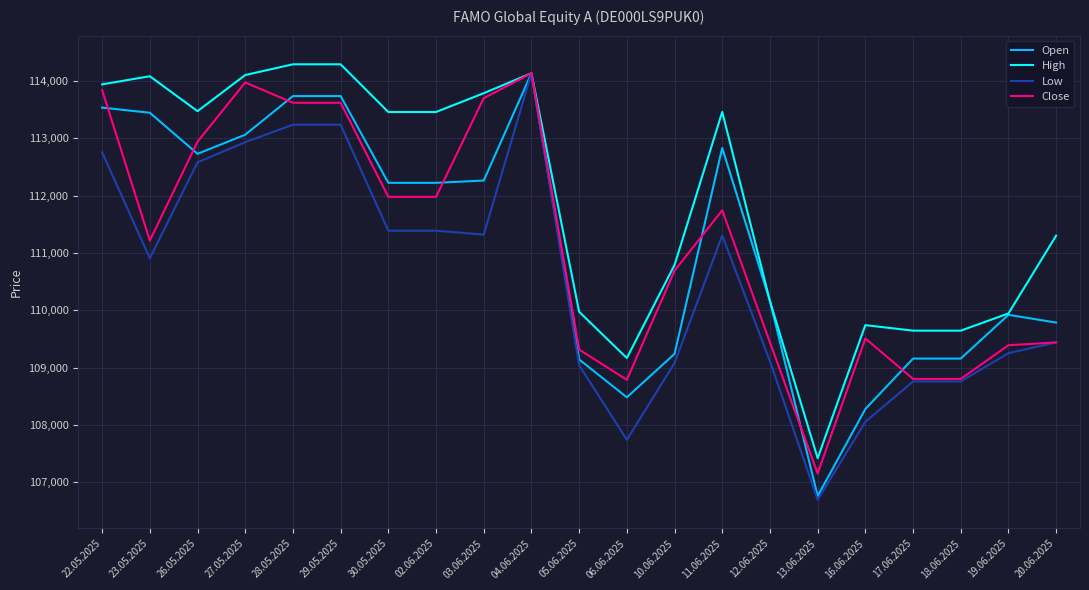

The value of Low at 22.05.2025 is 78434. True or false?

False